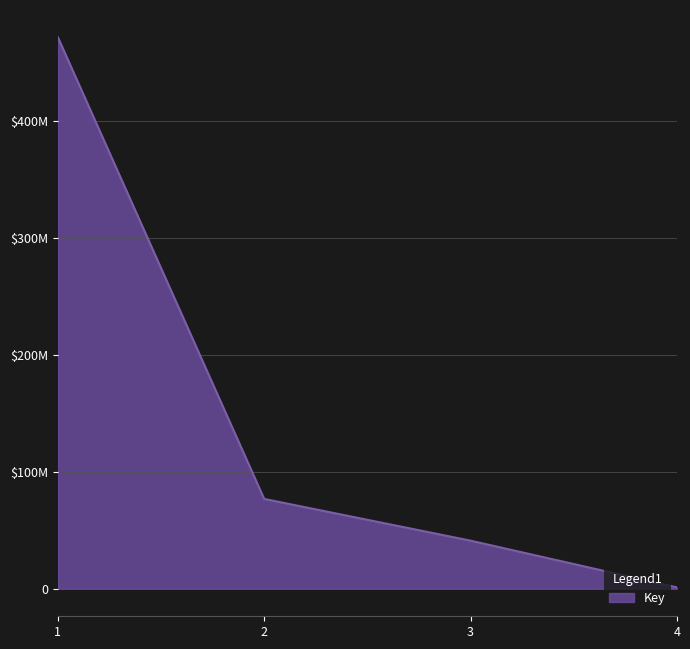

Does the chart have visible grid lines?

Yes